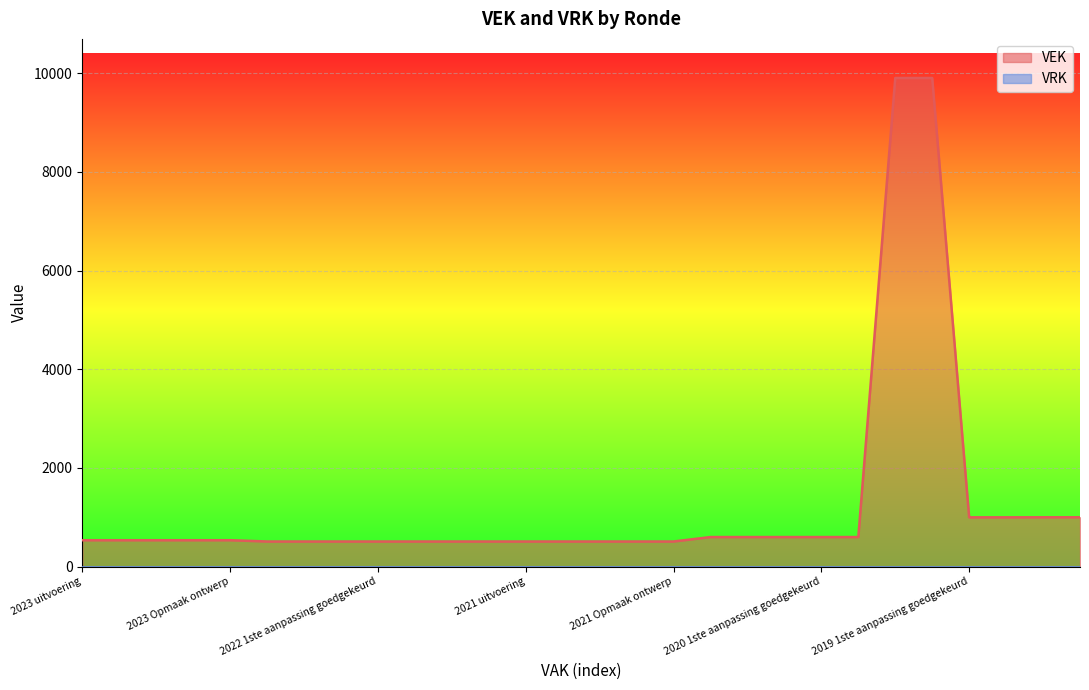

Reading right to left, what are all the values shown in this chart?

1000	1000	999	999	9905	9905	599	599	599	599	599	509	509	509	509	509	509	509	509	509	509	509	509	535	535	535	535	535